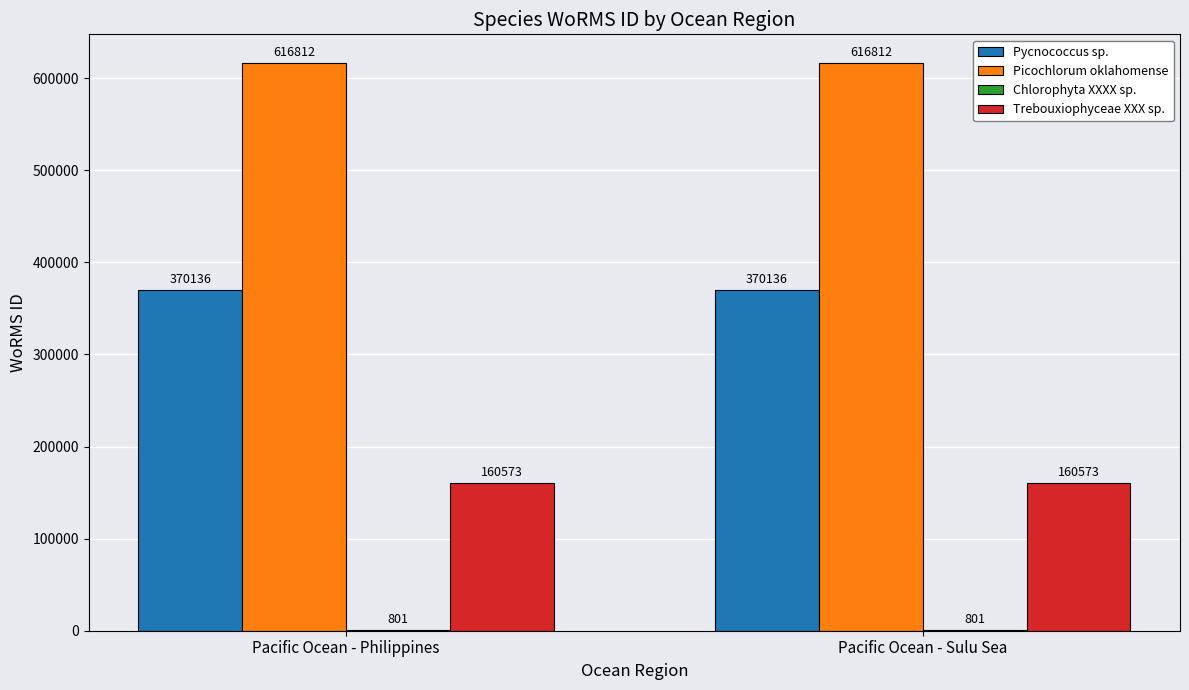

Are the bars horizontal?

No